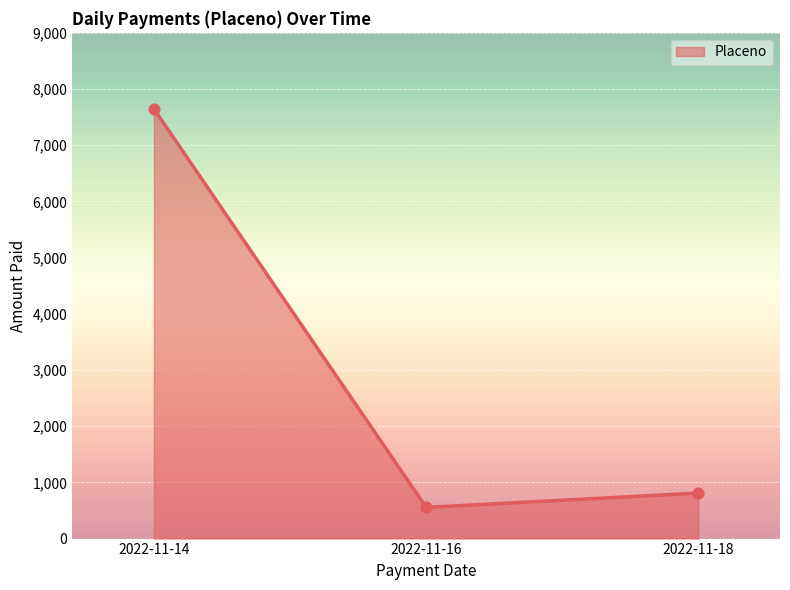

What is the change in value from 2022-11-16 to 2022-11-18?

+254.7